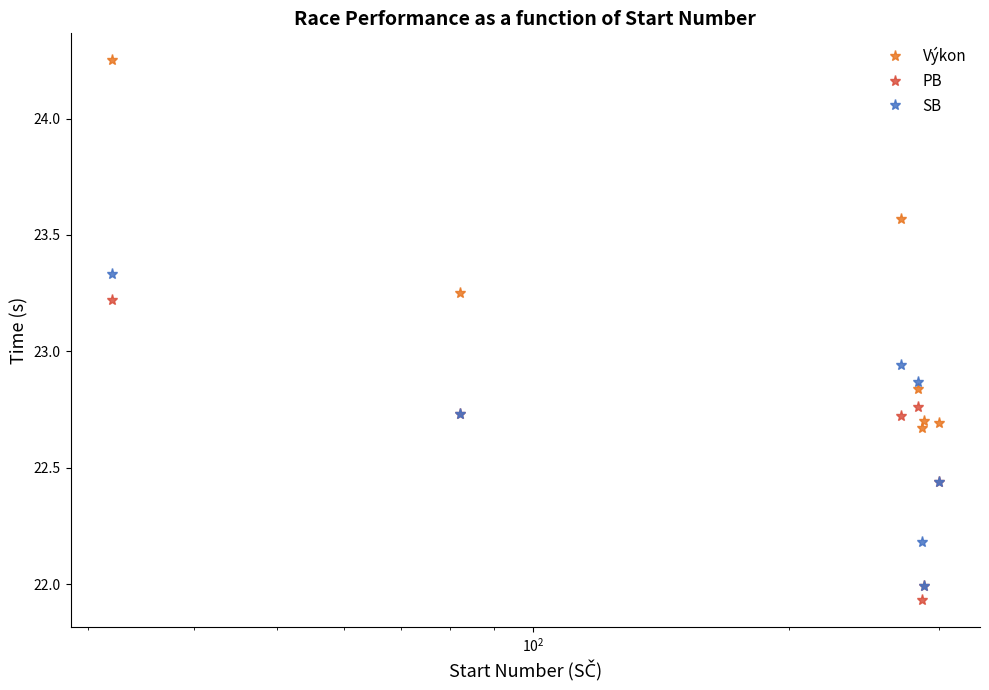

True or false: Výkon has more than 0 points higher than both neighbors.

True